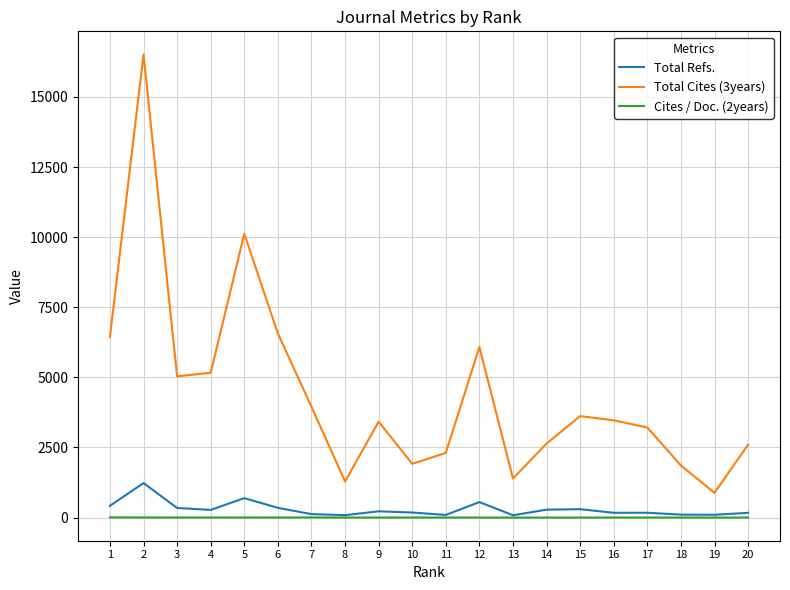

True or false: Cites / Doc. (2years) and Total Cites (3years) intersect in this chart.

False